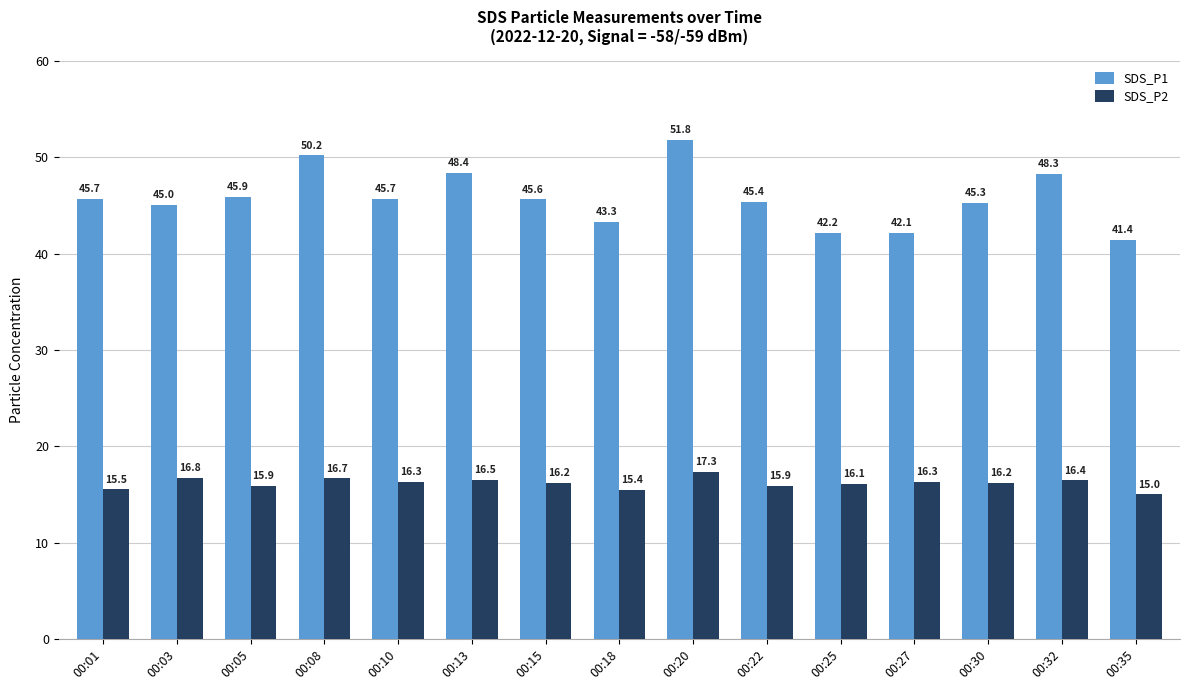

List the series in order of their overall mean, lowest first.

SDS_P2, SDS_P1